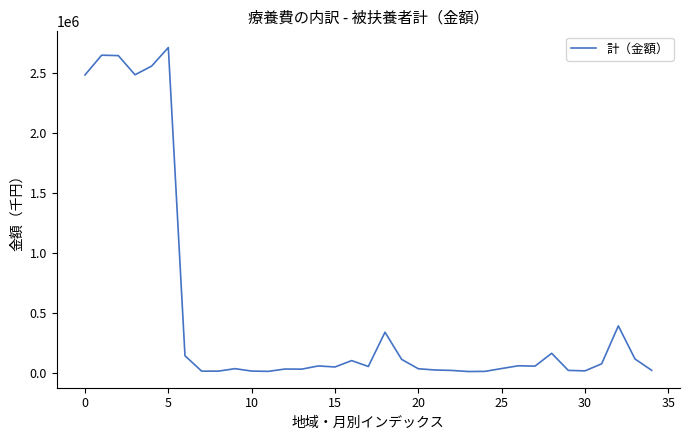

Does the chart display data point markers on the line(s)?

No